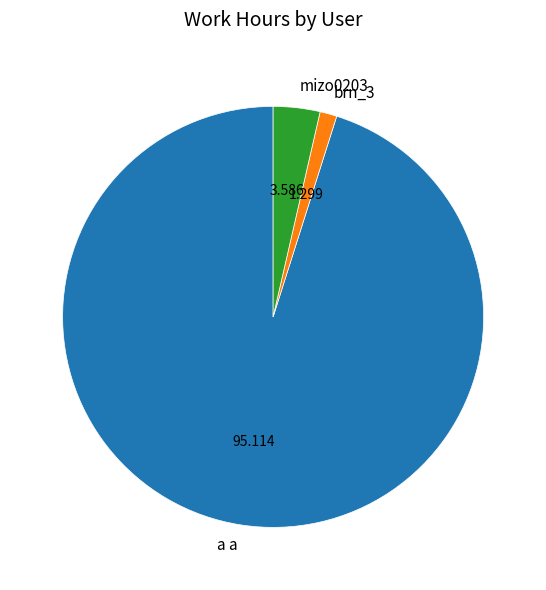

Is the sum of brn_3 and mizo0203 greater than half?

No